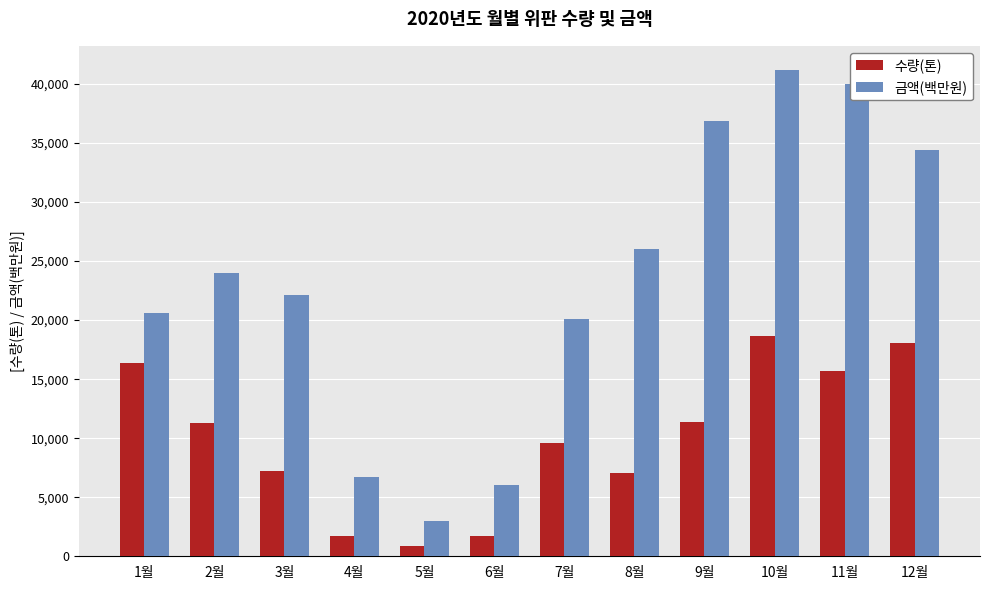

At which label does 수량(톤) reach its minimum?

5월